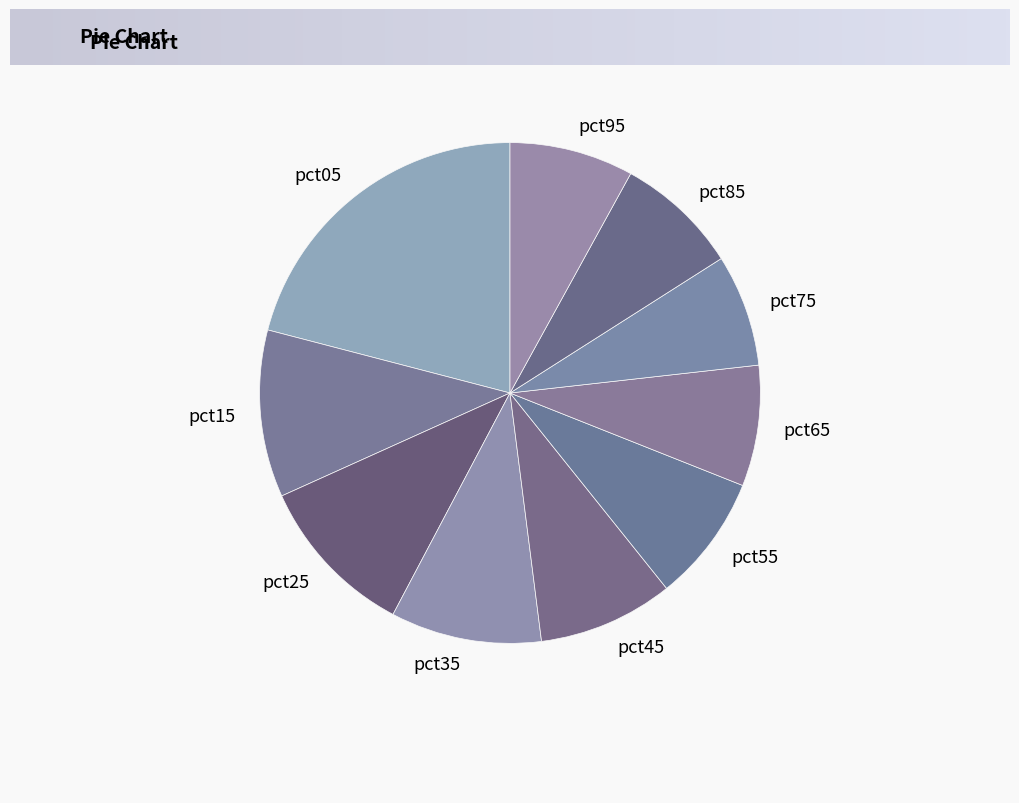

The pct25 slice represents 20% of the pie. True or false?

False